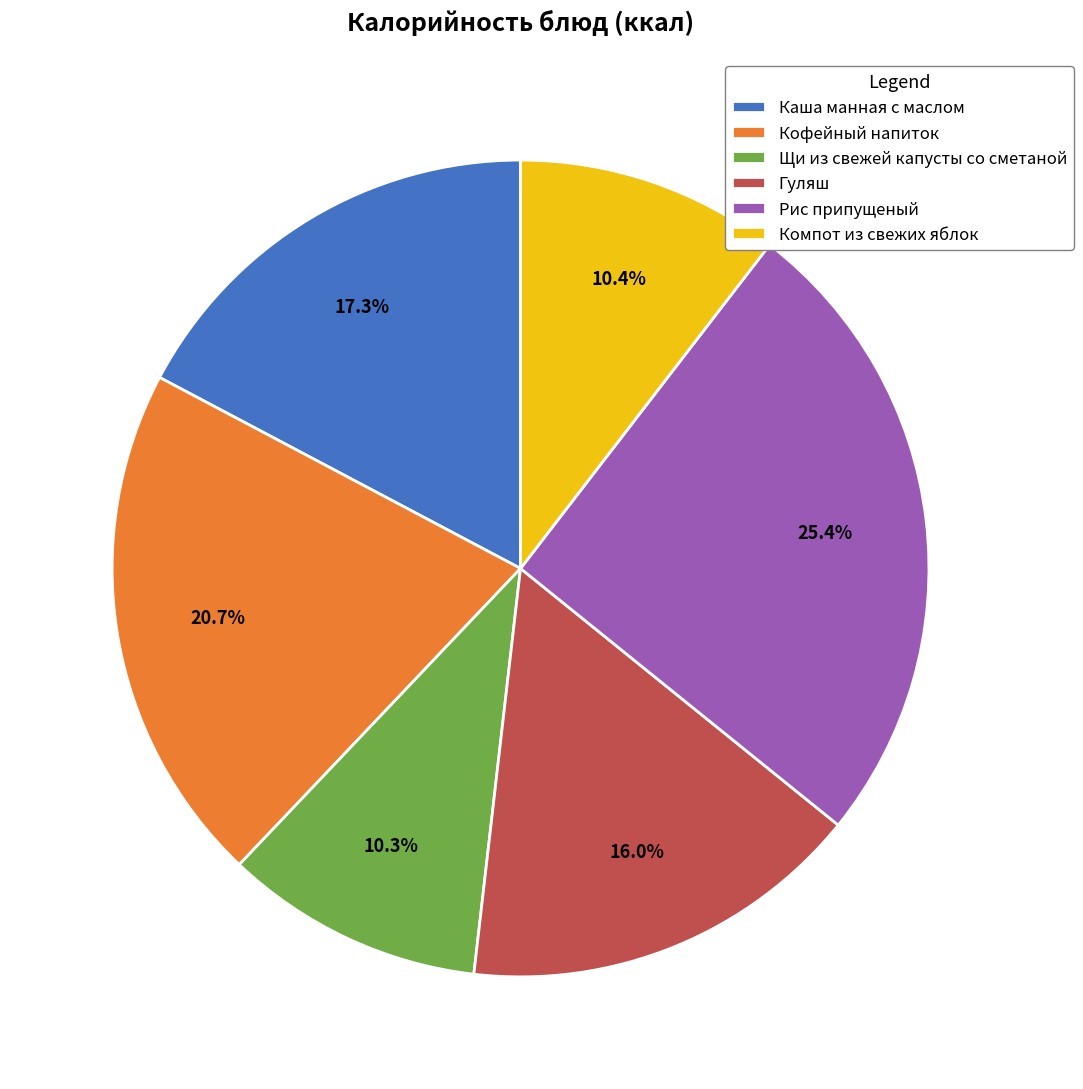

True or false: Кофейный напиток accounts for 33% of the total.

False